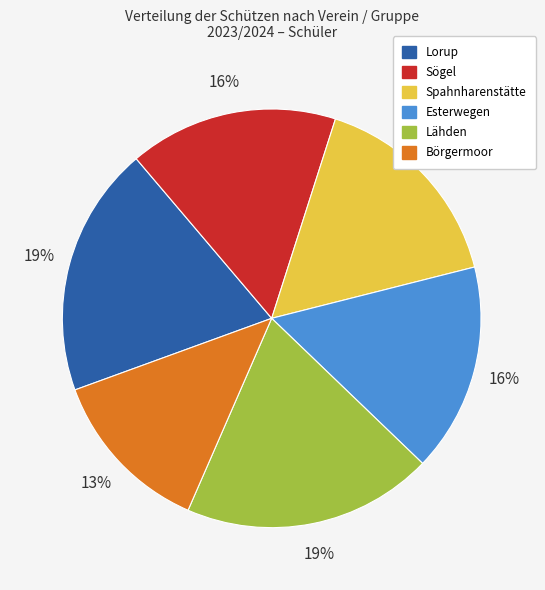

The Esterwegen slice represents 16% of the pie. True or false?

True